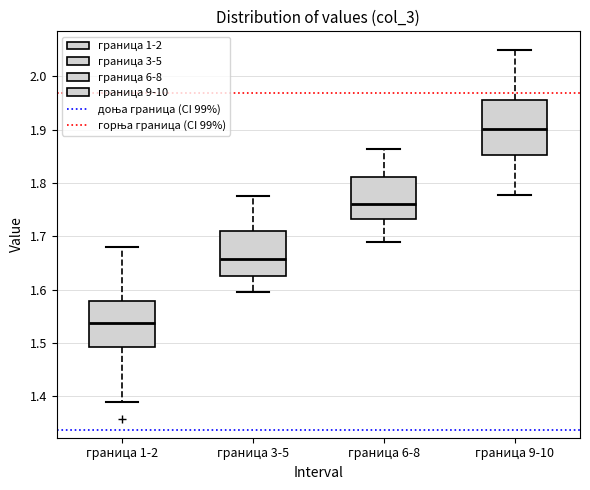

Where is the upper edge of the box for граница 9-10 on the y-axis? The values are not printed on the chart, so give them approximately, as read against the axis.

1.96